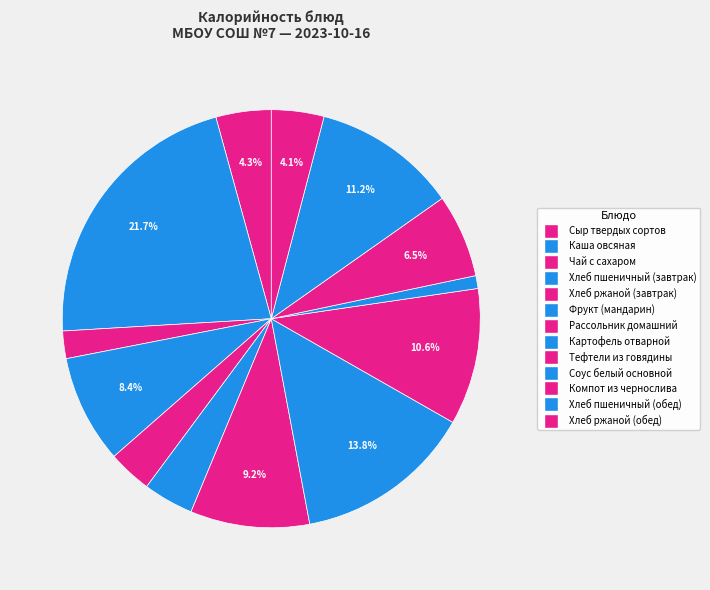

How many segments does this pie chart have?

13